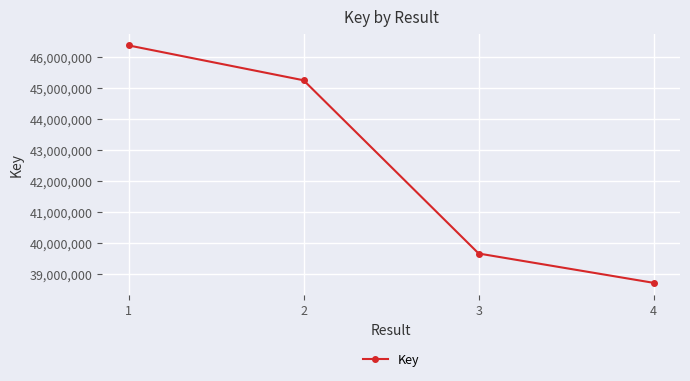

Between 1 and 4, which is larger?

1